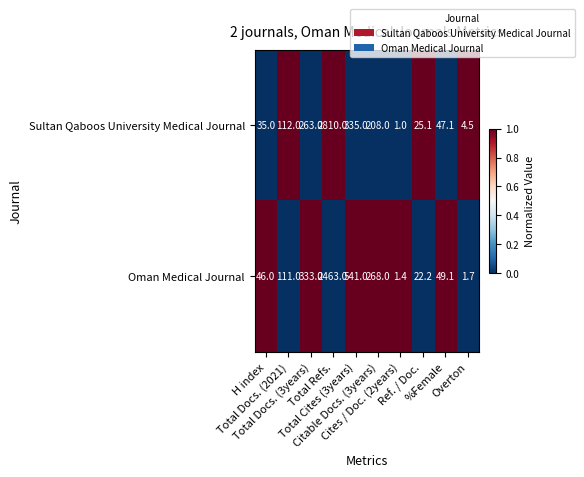

Which series has the largest range (max minus min)?

Sultan Qaboos University Medical Journal